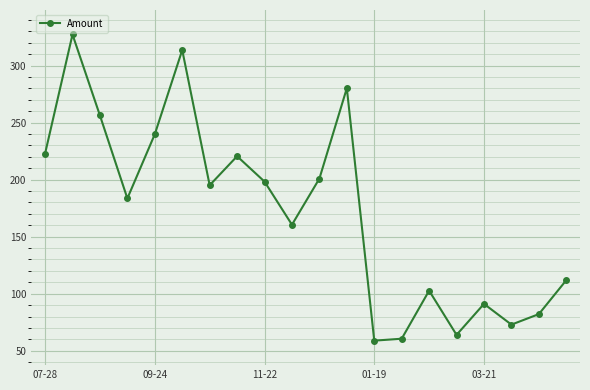

What is the minimum value shown in the chart?

58.8